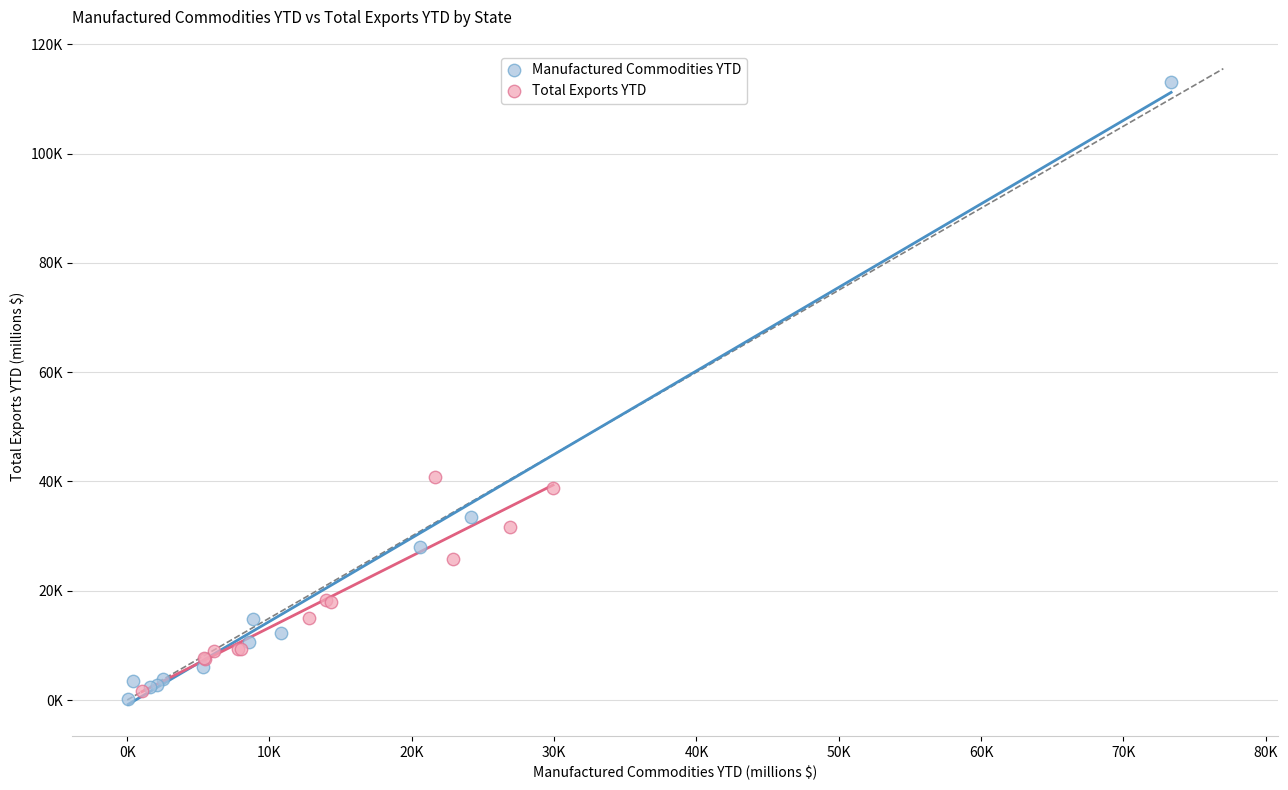

What are all the series names shown in the legend?

Manufactured Commodities YTD, Total Exports YTD